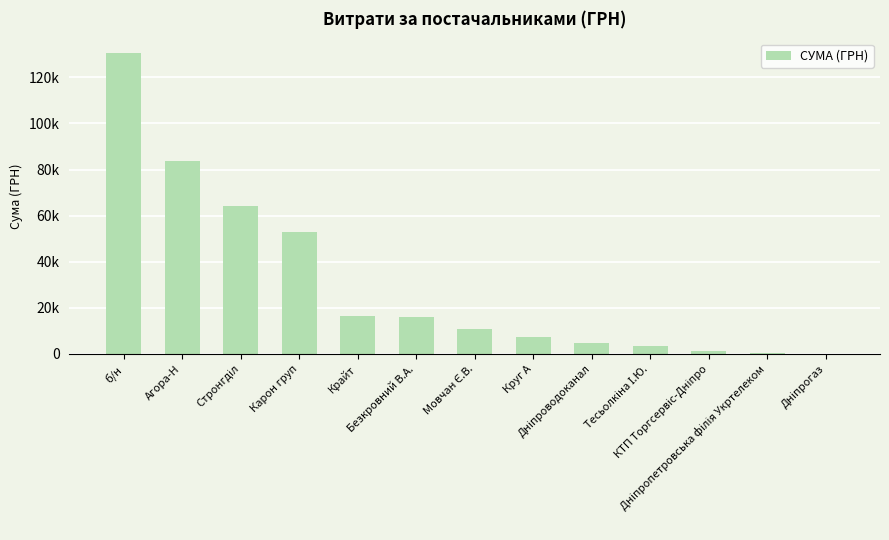

At which label does the data first exceed 10854?

б/н